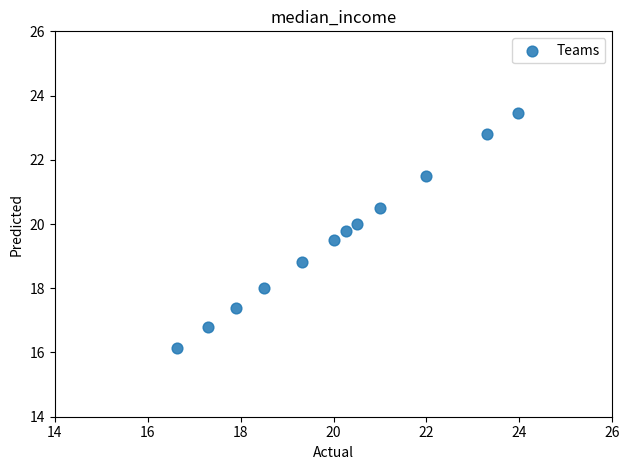

What Y value in the scatter plot is closest to 19?

18.8